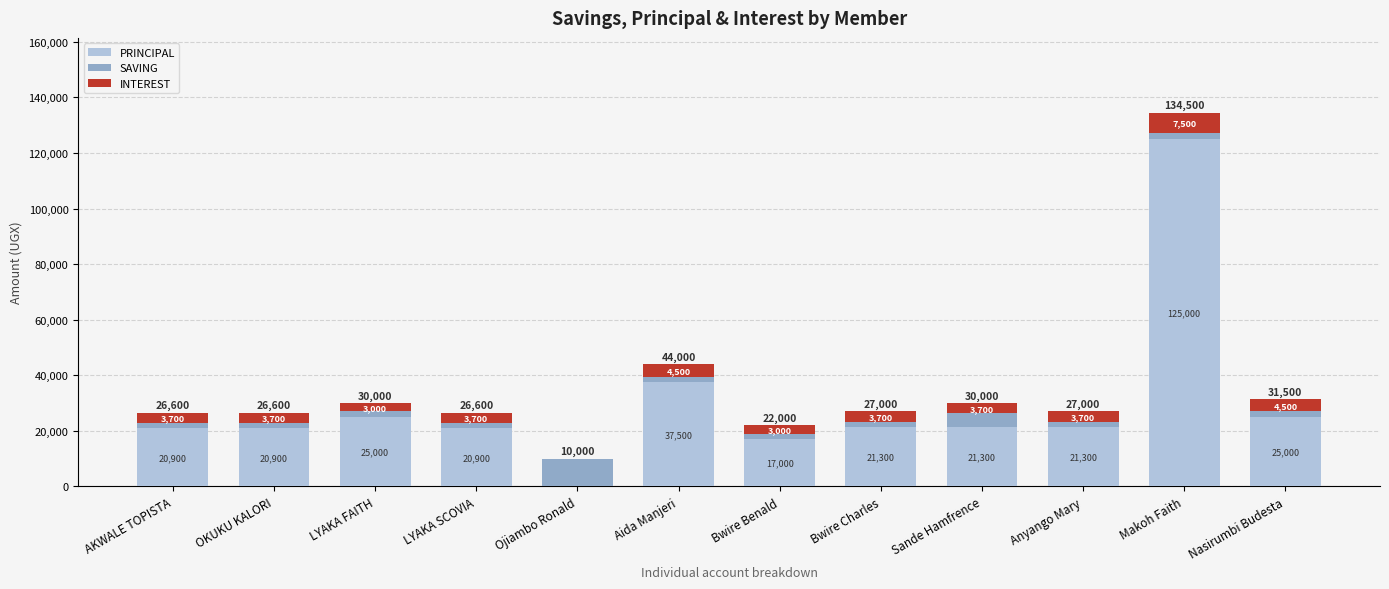

Does the chart contain stacked bars?

Yes